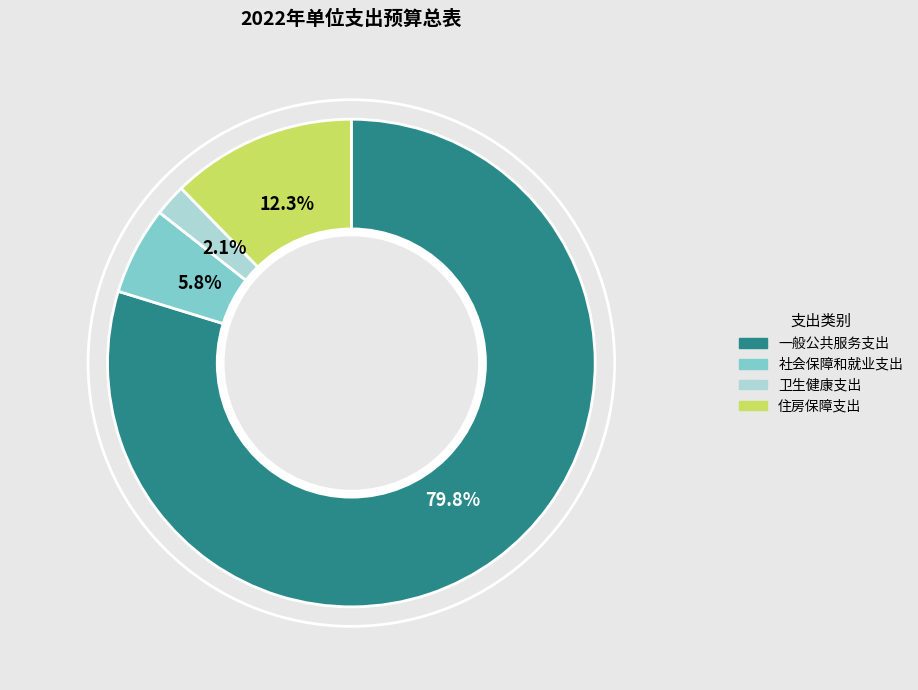

To the nearest percent, what is the average slice percentage?

25%